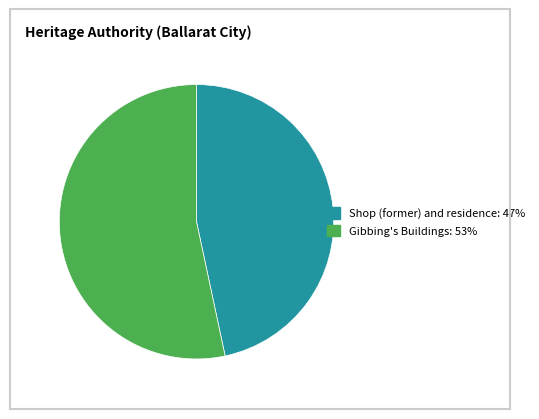

How many segments does this pie chart have?

2